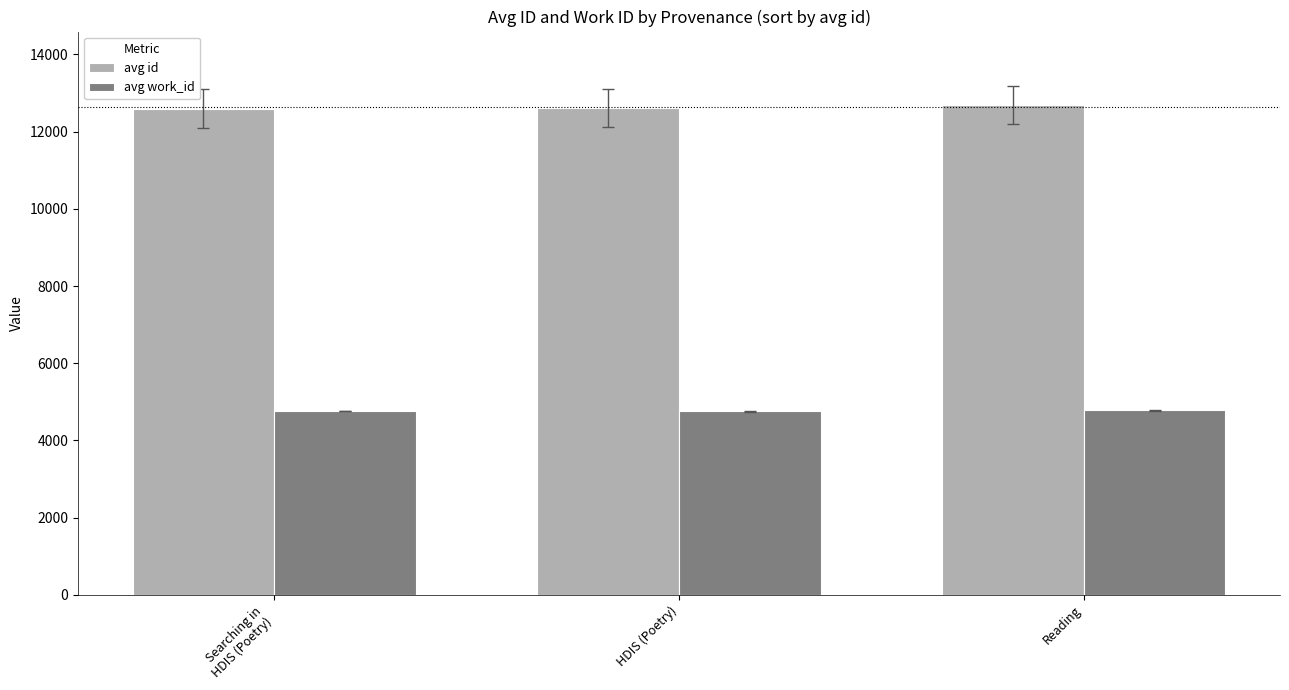

What position from the right is Searching in
HDIS (Poetry)?

3